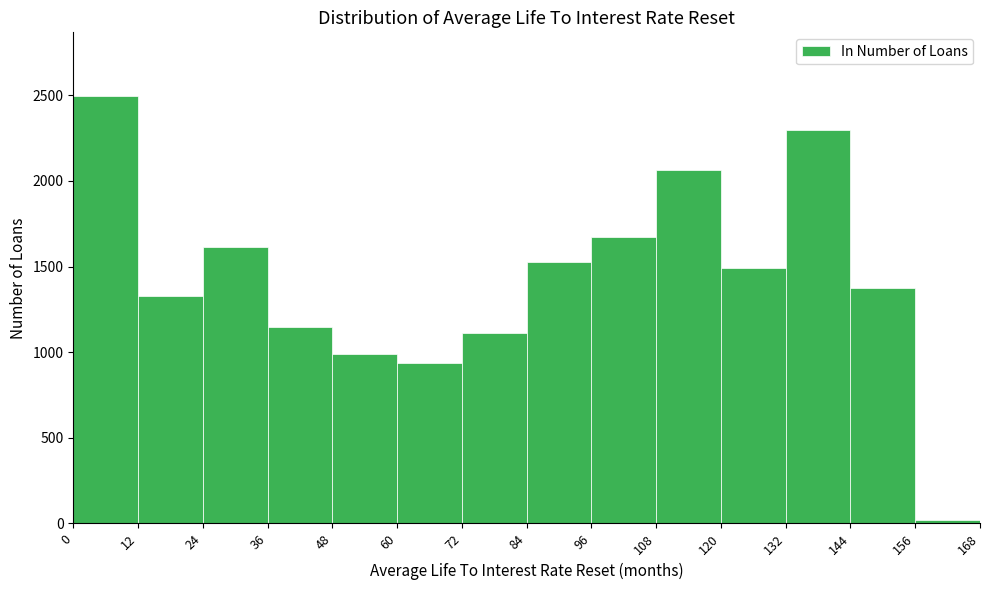

Reading left to right, transcribe this chart: for each bar, give the range it covers on the x-axis and its height. The values are not printed on the chart, so give them approximately, as read against the axis.

0 to 12: 2500
12 to 24: 1350
24 to 36: 1600
36 to 48: 1150
48 to 60: 1000
60 to 72: 950
72 to 84: 1100
84 to 96: 1550
96 to 108: 1650
108 to 120: 2050
120 to 132: 1500
132 to 144: 2300
144 to 156: 1350
156 to 168: under 50